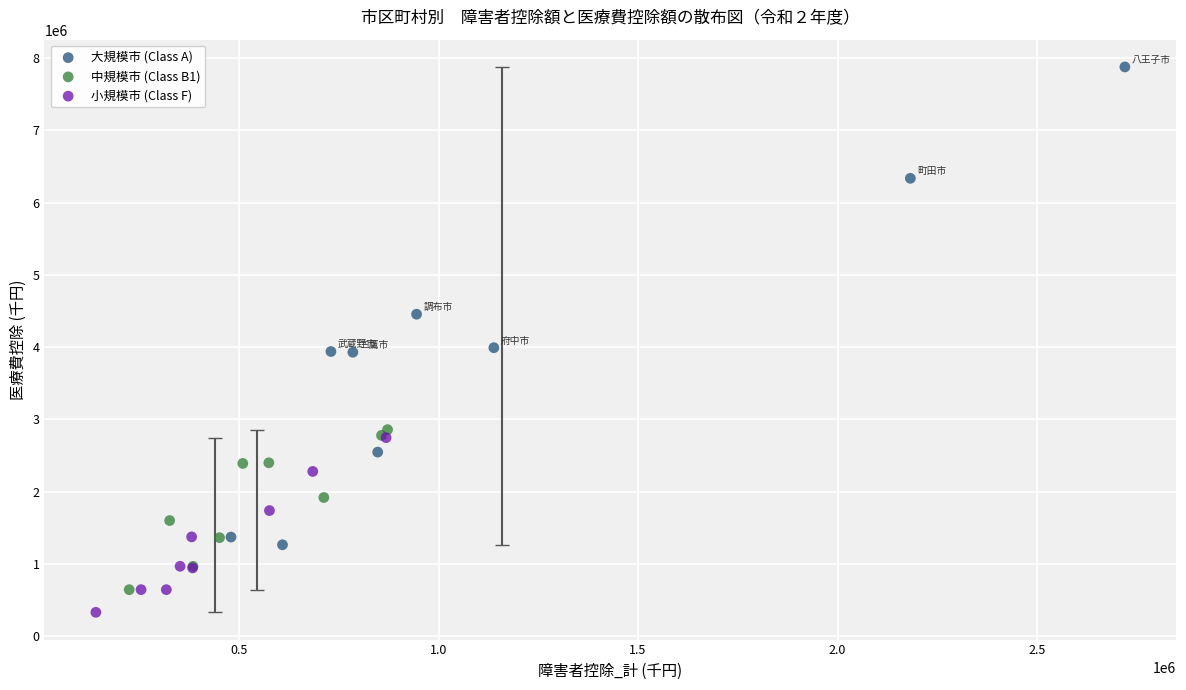

Which series has the largest Y range (max minus min)?

大規模市 (Class A)